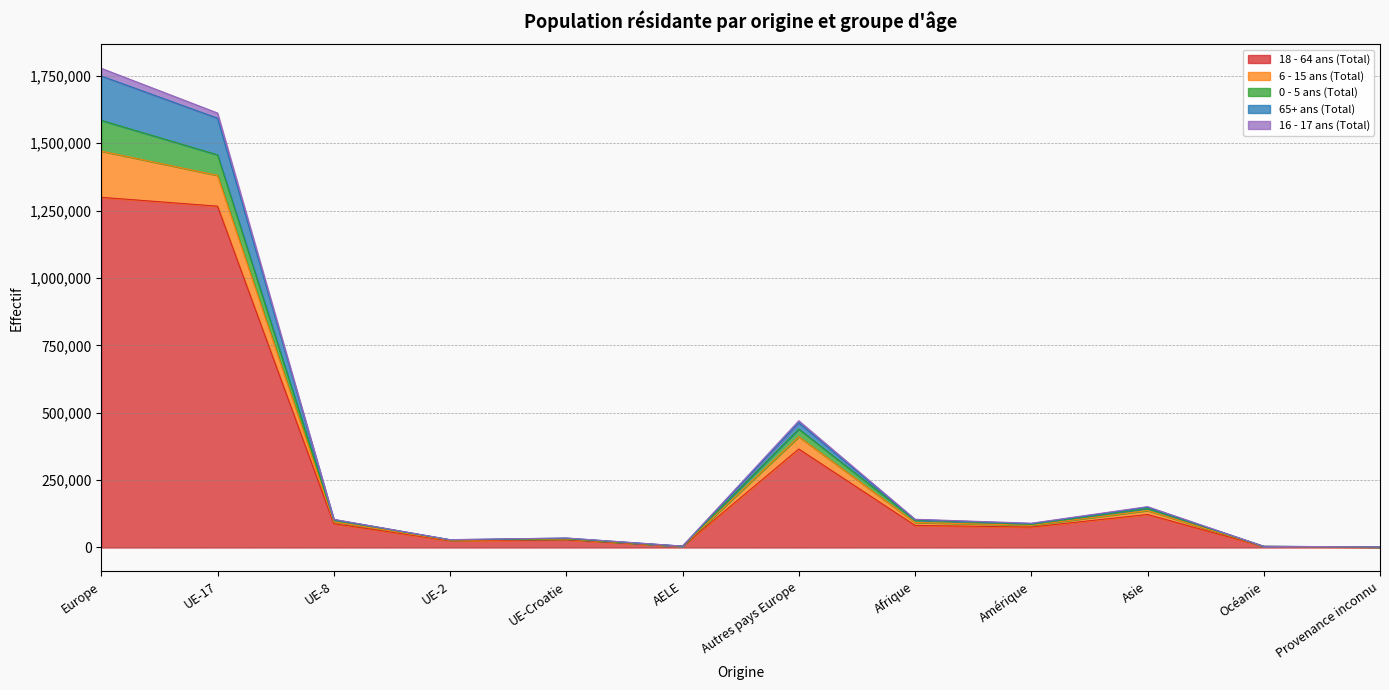

Which series changed the most between UE-8 and Afrique?

18 - 64 ans (Total)